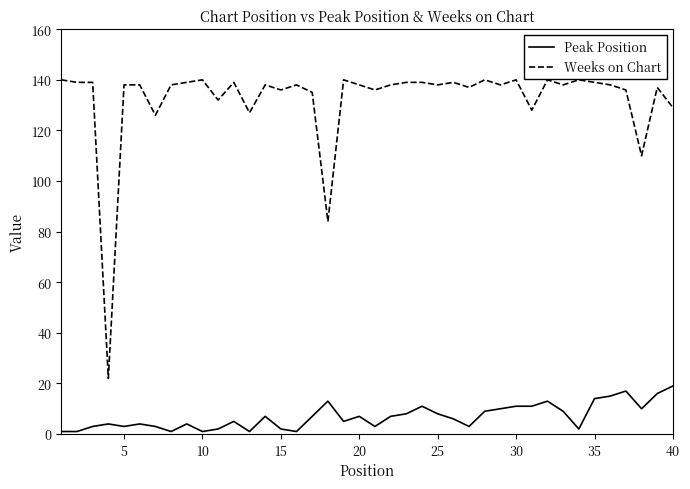

Reading right to left, what are all the values shown in this chart?

Peak Position: 19	16	10	17	15	14	2	9	13	11	11	10	9	3	6	8	11	8	7	3	7	5	13	7	1	2	7	1	5	2	1	4	1	3	4	3	4	3	1	1
Weeks on Chart: 129	137	110	136	138	139	140	138	140	128	140	138	140	137	139	138	139	139	138	136	138	140	84	135	138	136	138	127	139	132	140	139	138	126	138	138	22	139	139	140